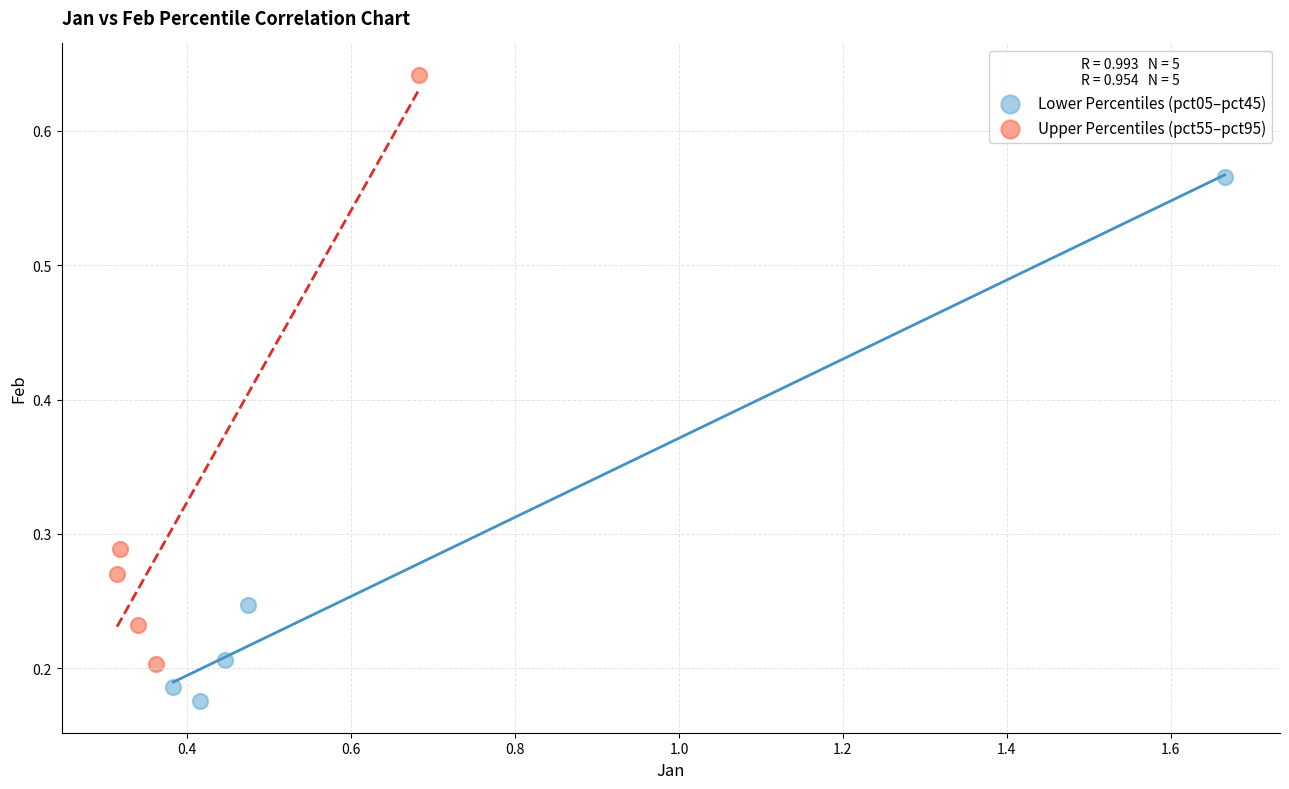

Which series reaches the minimum Y coordinate?

Lower Percentiles (pct05–pct45)